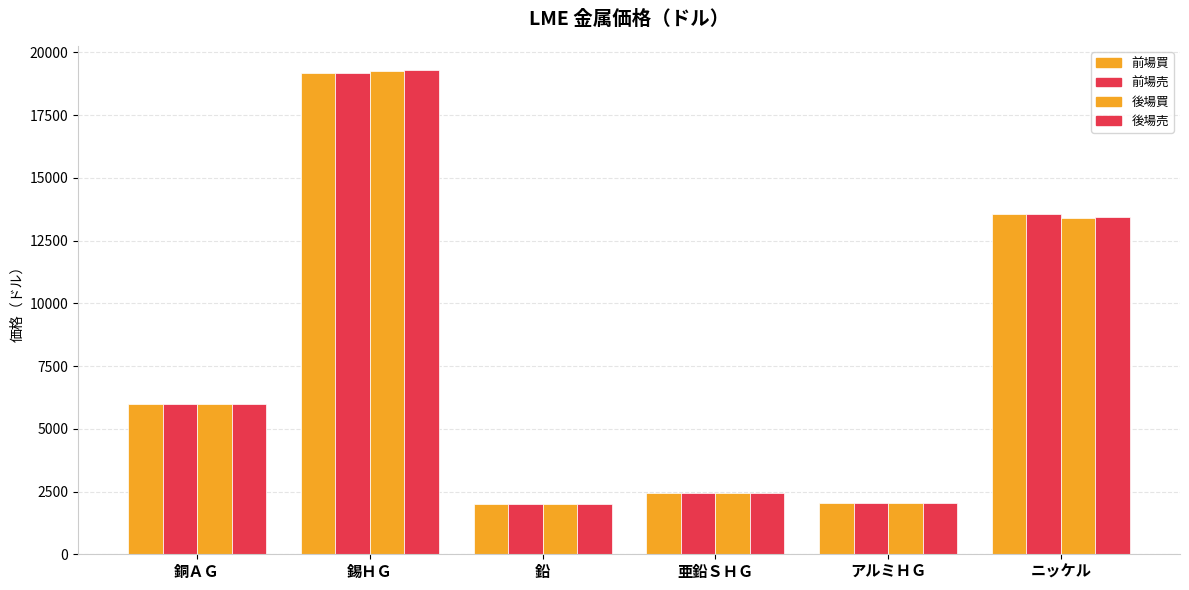

Reading left to right, list all the values displayed in this chart.

前場買: 5998.0	19170.0	1997.0	2438.5	2038.0	13565.0
前場売: 6000.0	19175.0	1998.0	2439.0	2038.5	13570.0
後場買: 5994.5	19240.0	1994.5	2455.5	2039.0	13415.0
後場売: 5996.5	19290.0	1996.5	2457.5	2041.0	13440.0